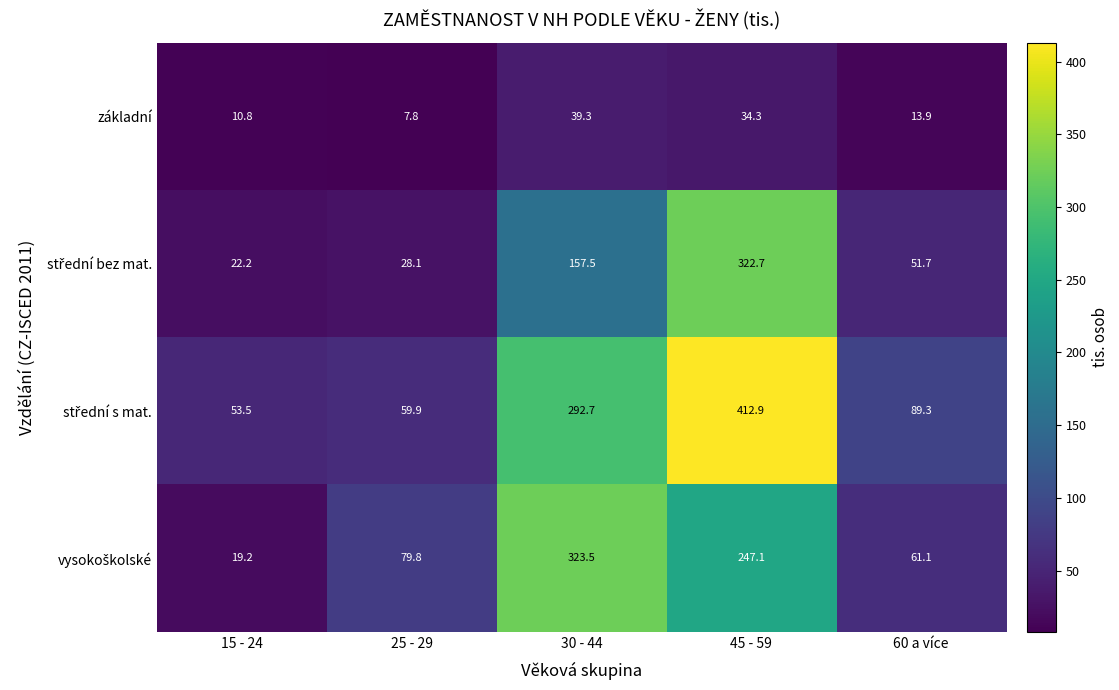

Where is základní nearest to the value 23?

60 a více